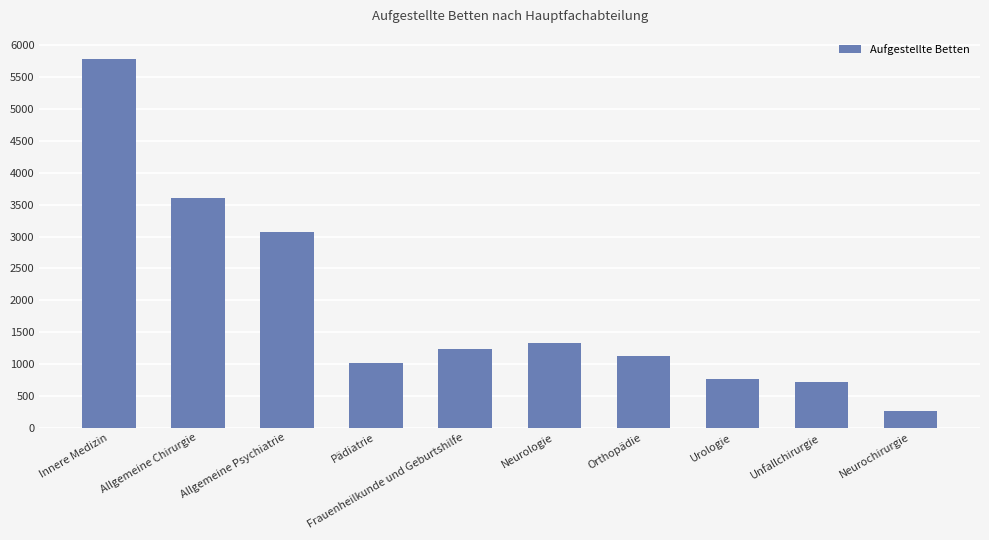

Are the bars grouped side by side (vs. stacked)?

No